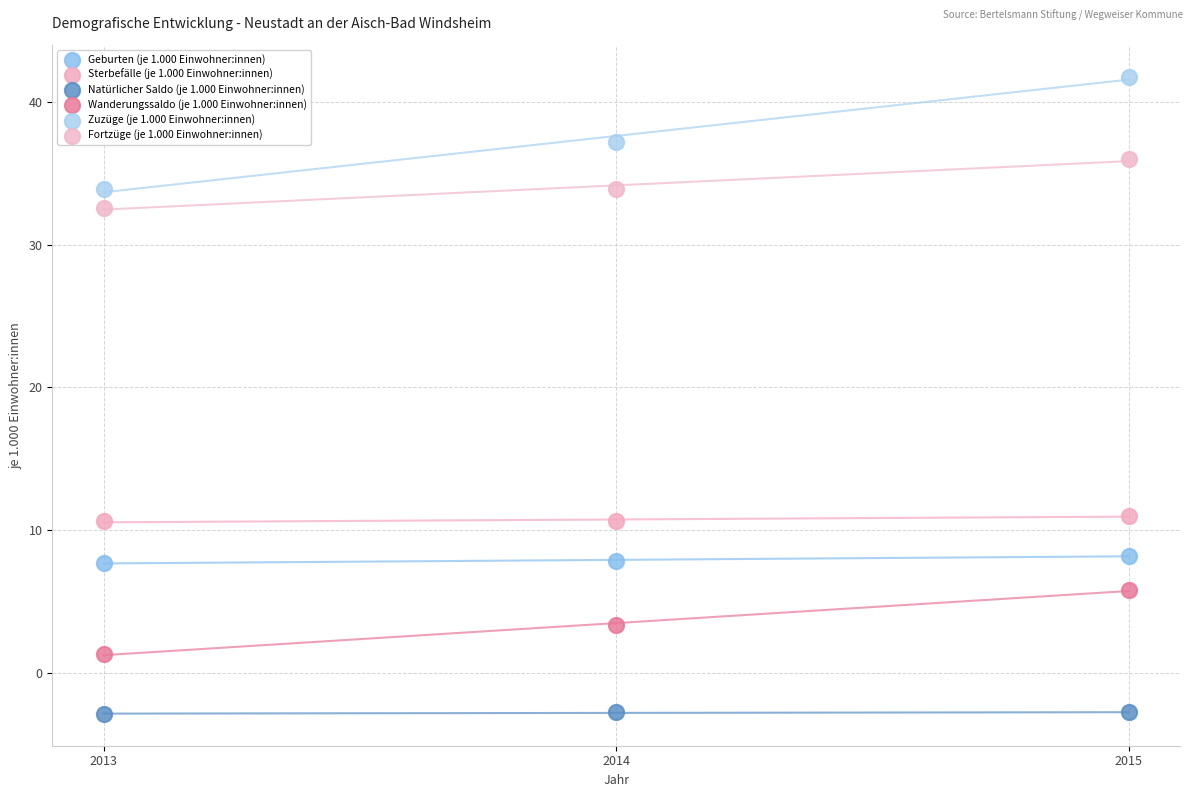

Across all data points, what is the range of Y values (max minus min)?

44.7